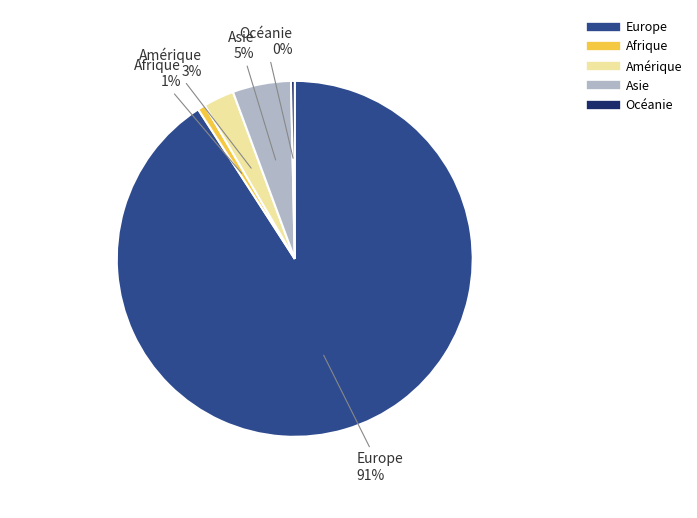

How many slices are in this pie chart?

5